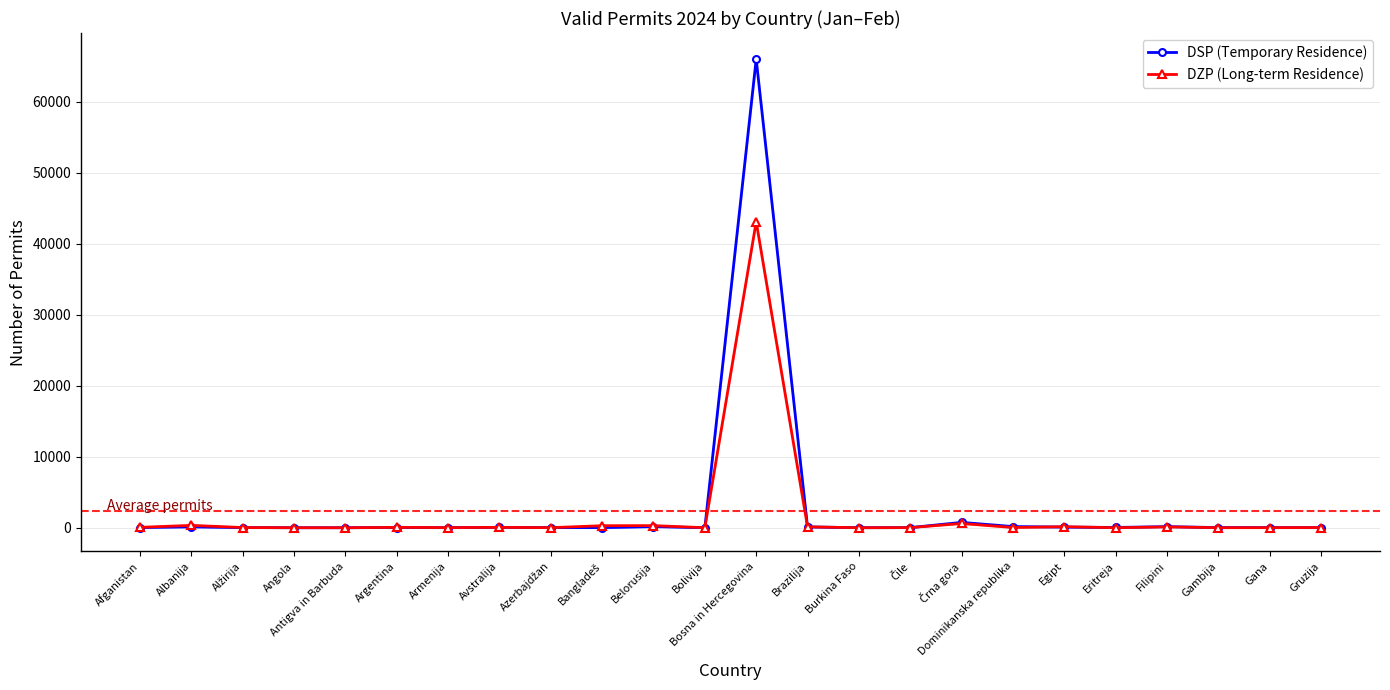

At how many categories does at least one series exceed 10809?

1